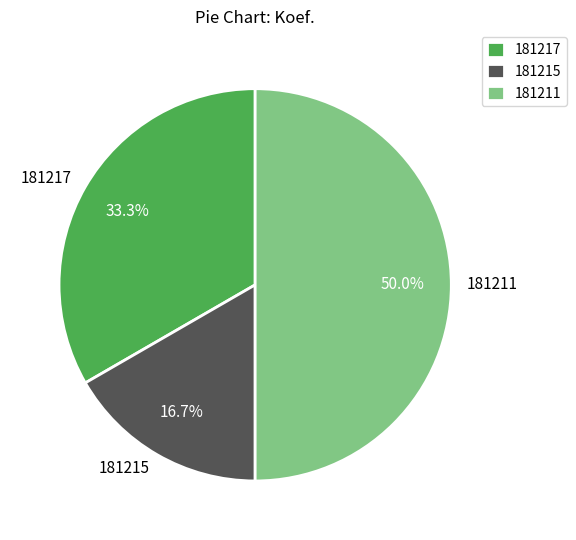

How many slices are in this pie chart?

3